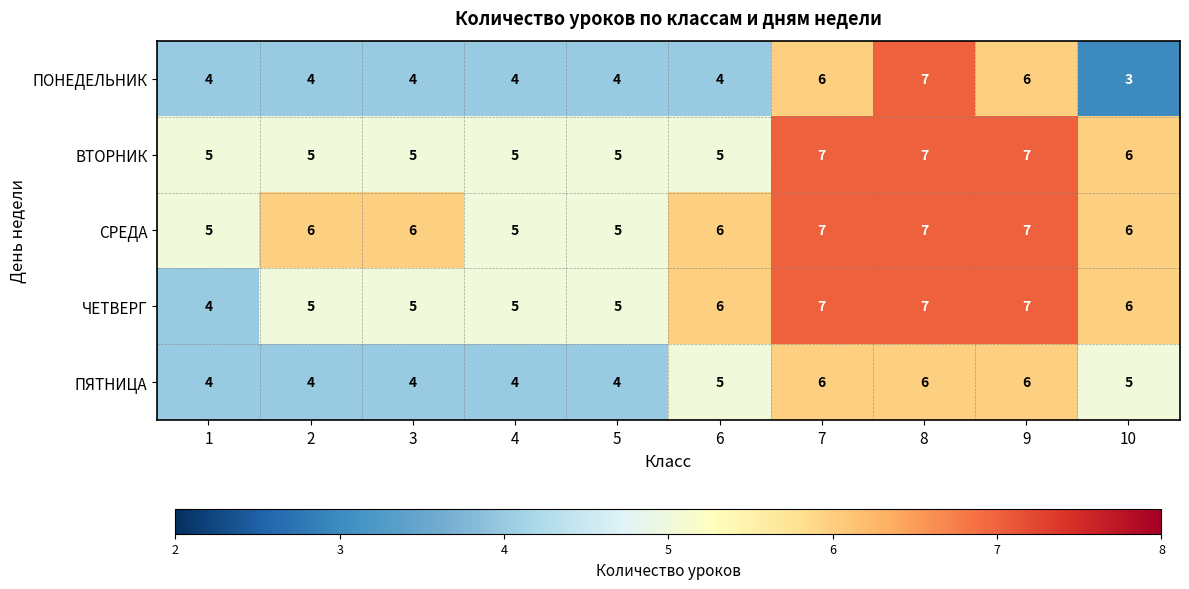

The СРЕДА series shows 5 at 9. True or false?

False